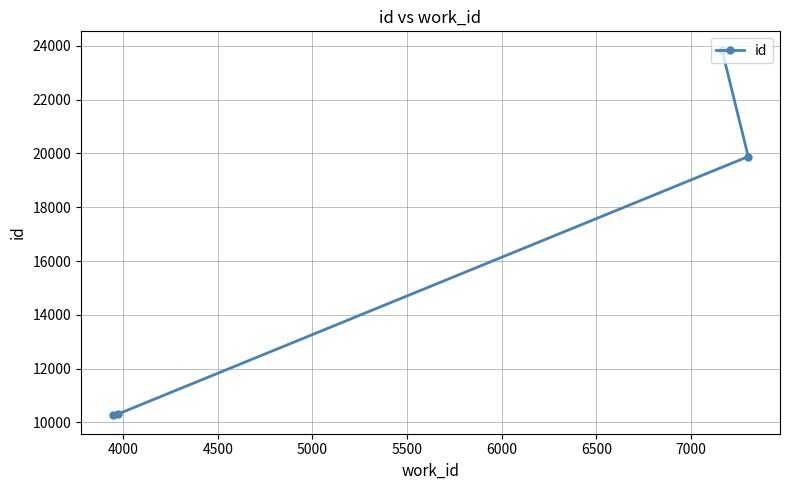

What is the average value?

16080